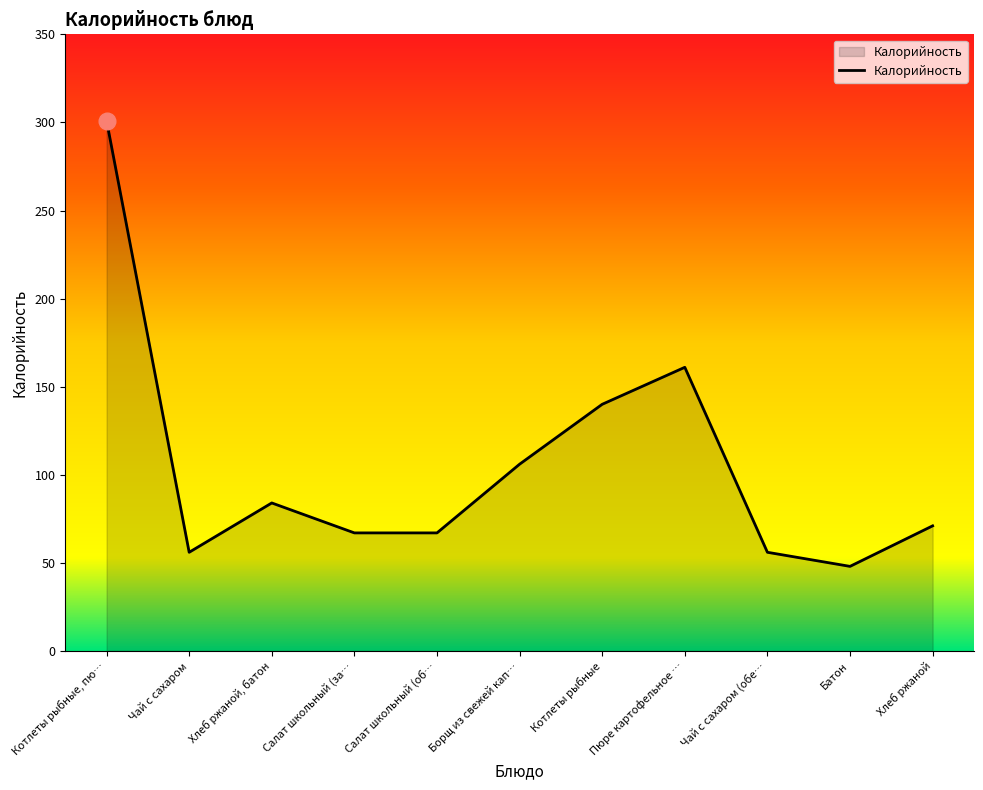

At which category does the chart reach its peak across all series?

Котлеты рыбные, пю…